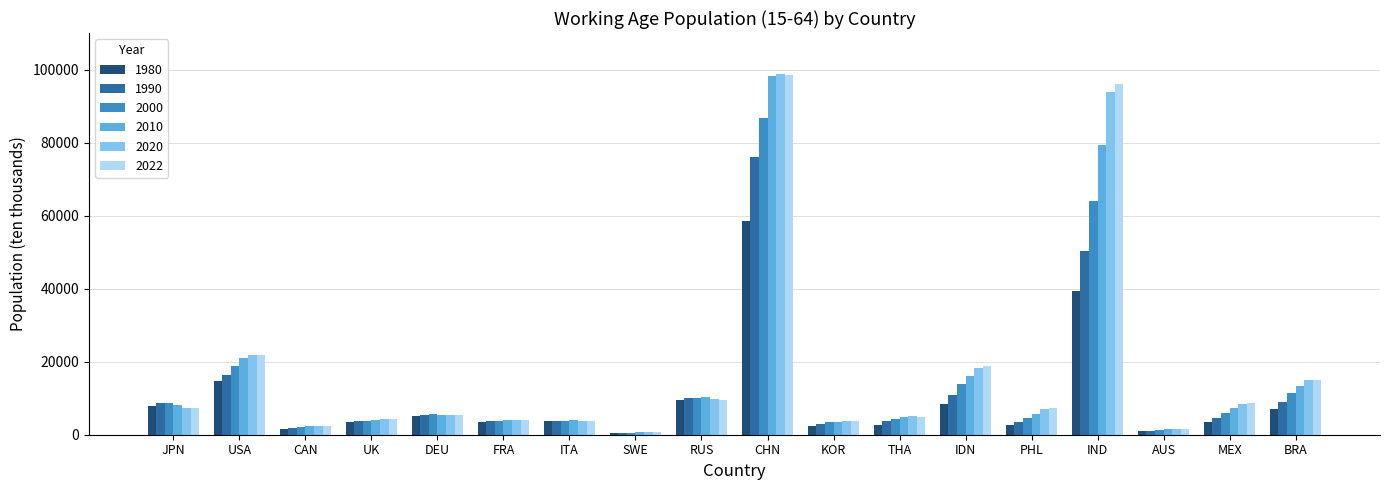

What is the difference between the second highest and second lowest values in the 2022 series?

94381.1